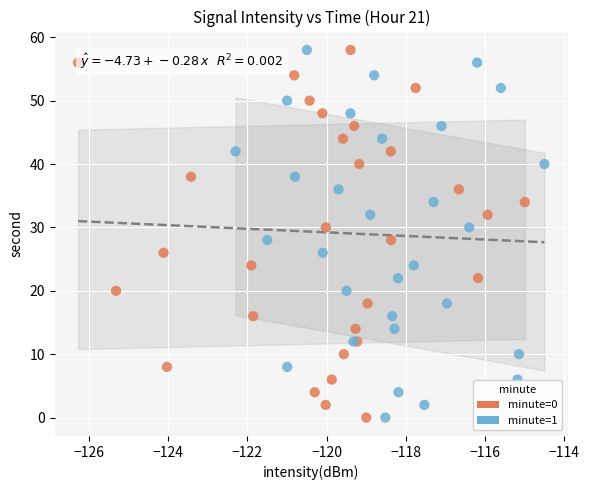

What are all the series names shown in the legend?

minute=0, minute=1